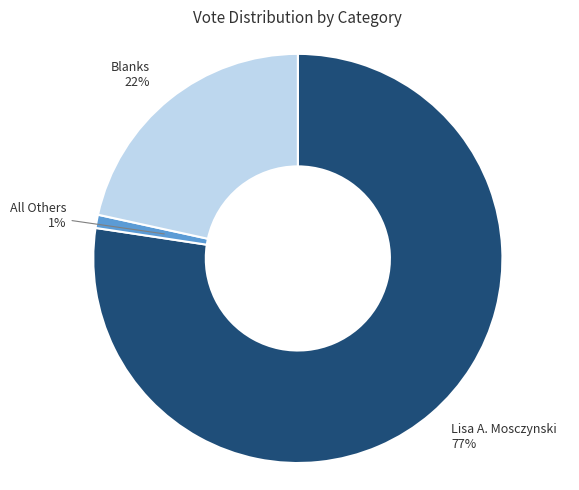

Count the number of slices in the pie.

3